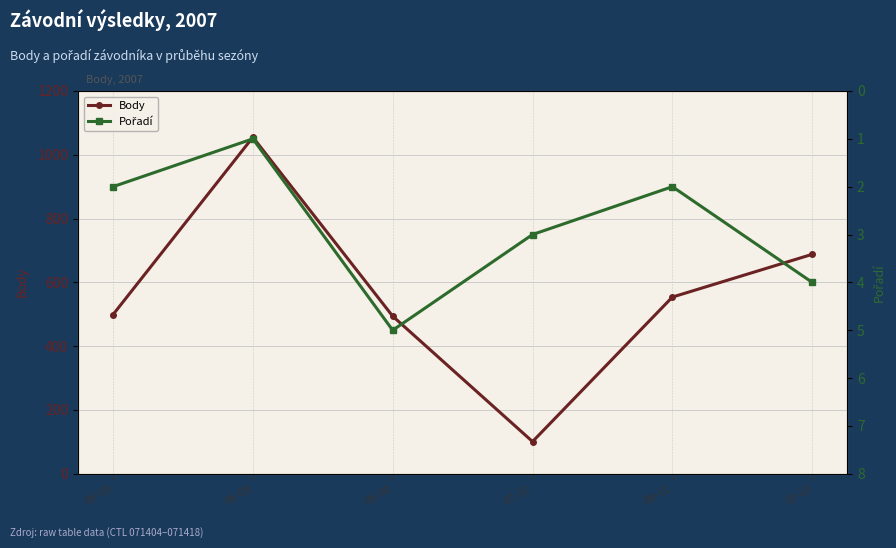

True or false: Body has more than 0 interior local peaks.

True